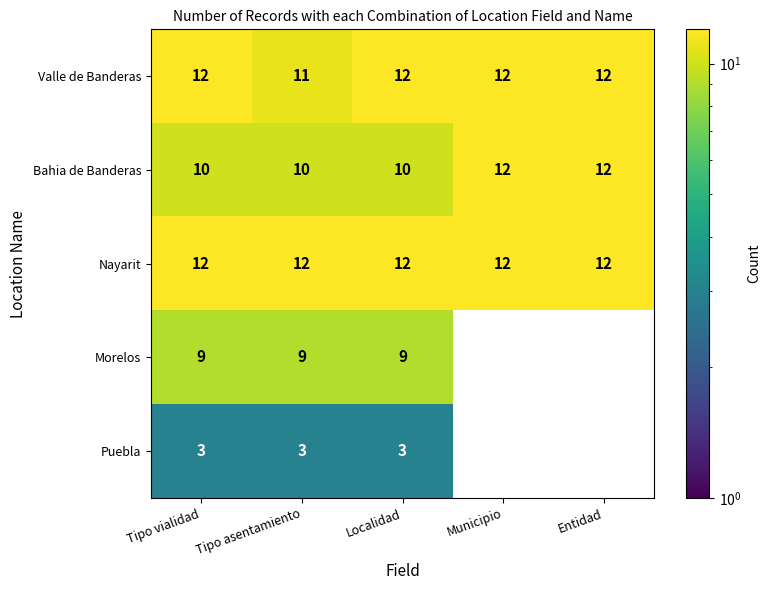

Count the number of categories in the chart.

5